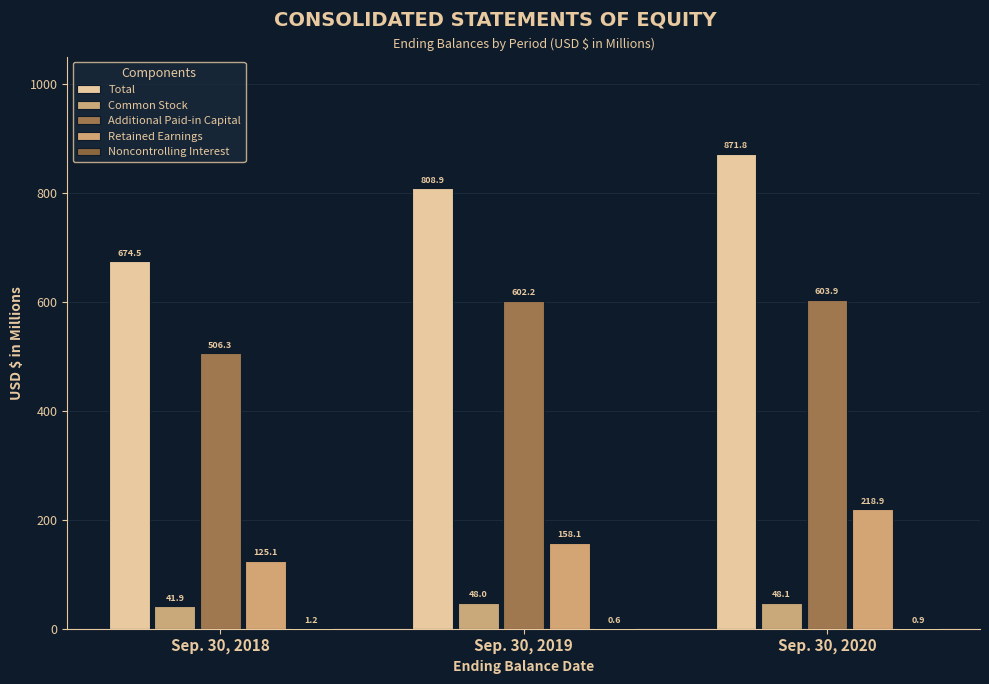

Count the number of data series in this chart.

5